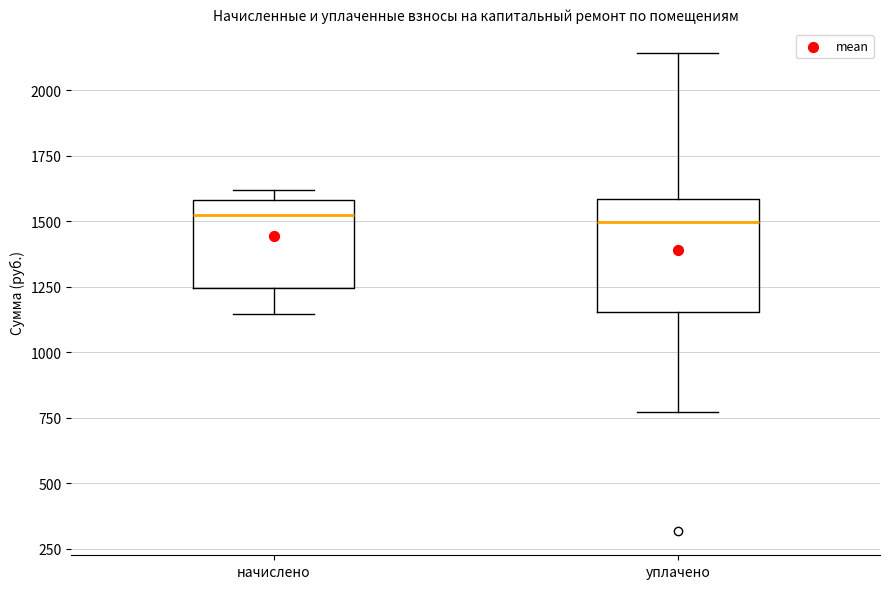

Where is the lower edge of the box for уплачено on the y-axis? The values are not printed on the chart, so give them approximately, as read against the axis.

1150